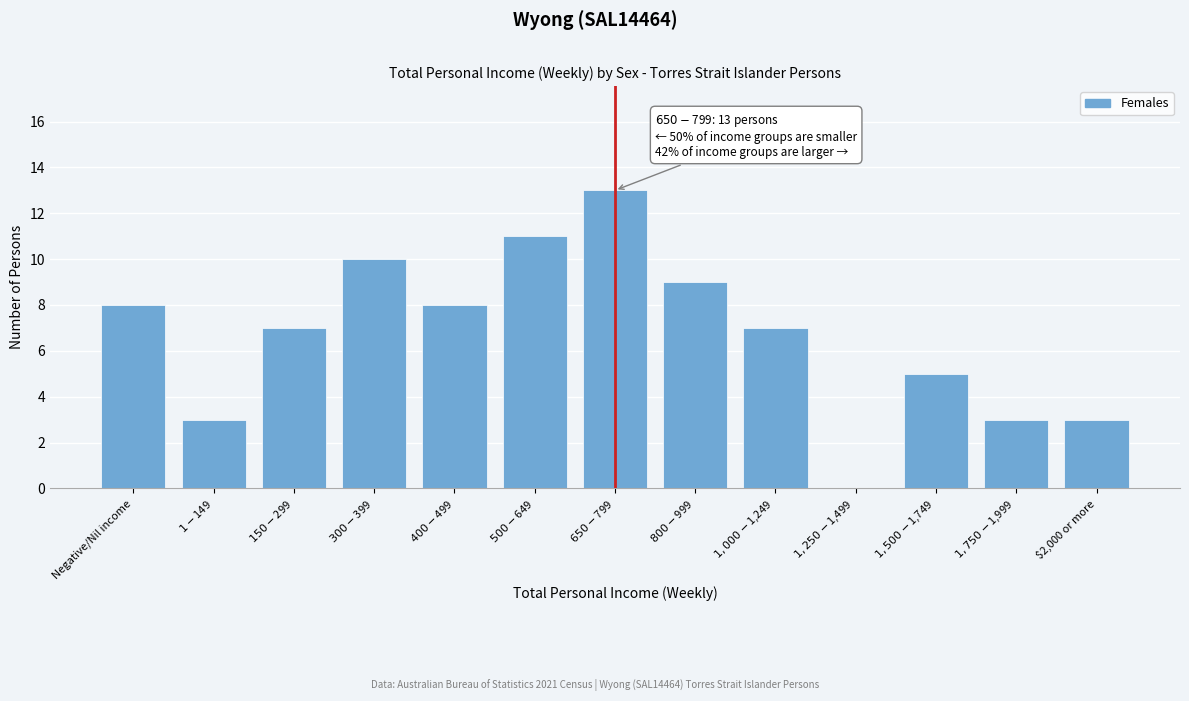

True or false: the data shows 3 at $2,000 or more.

True